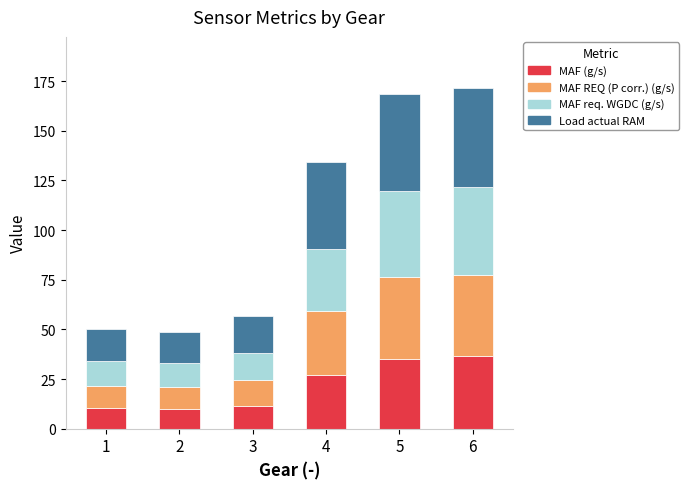

True or false: MAF (g/s) has a value of 36.6 at 6.

True